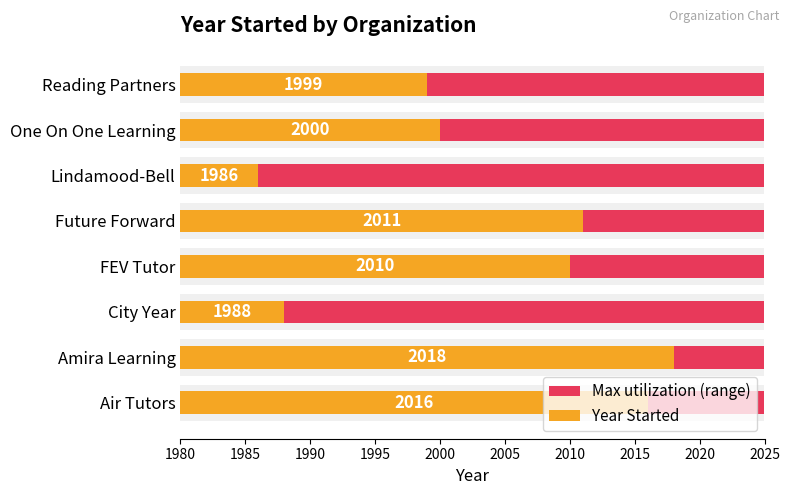

How many series are shown in this chart?

2